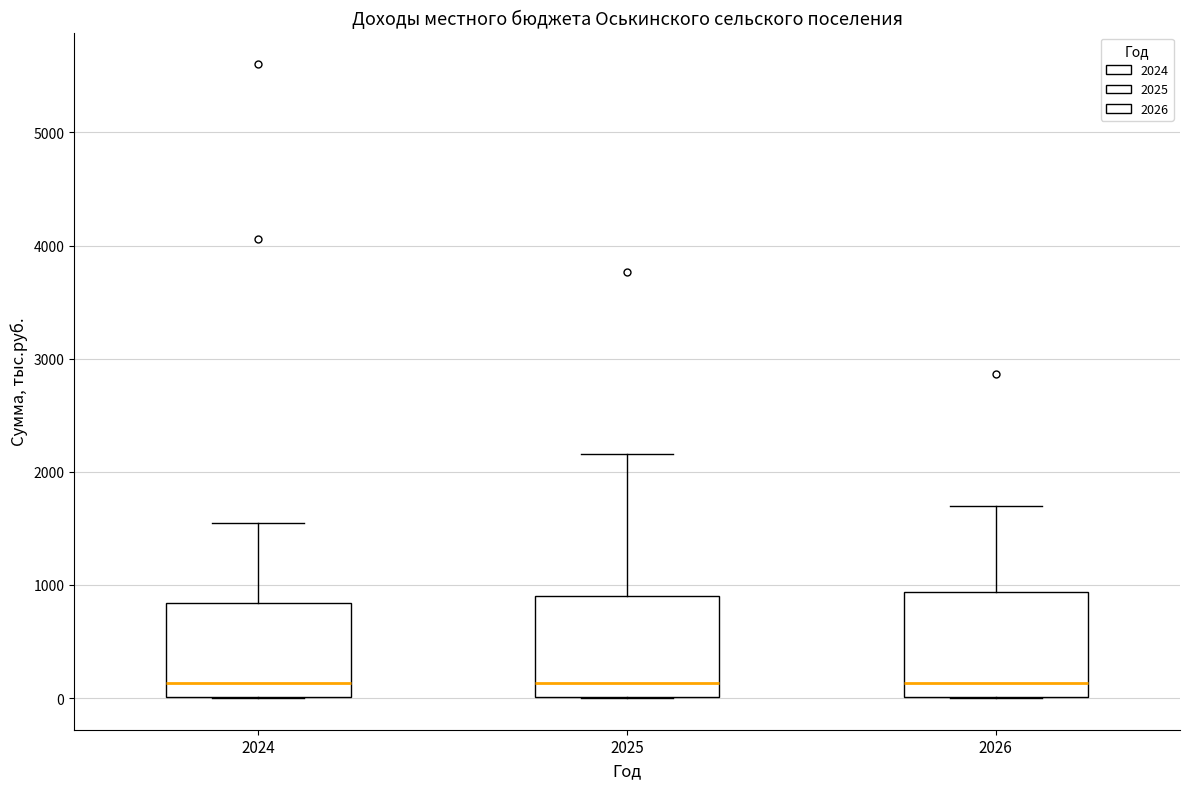

Reading left to right, read every box against the y-axis: the position of its median line, the range the box covers, and the ends of its whiskers. The values are not printed on the chart, so give them approximately, as read against the axis.

2024: median 100, box 0 to 800, whiskers 0 to 1500
2025: median 100, box 0 to 900, whiskers 0 to 2200
2026: median 100, box 0 to 900, whiskers 0 to 1700